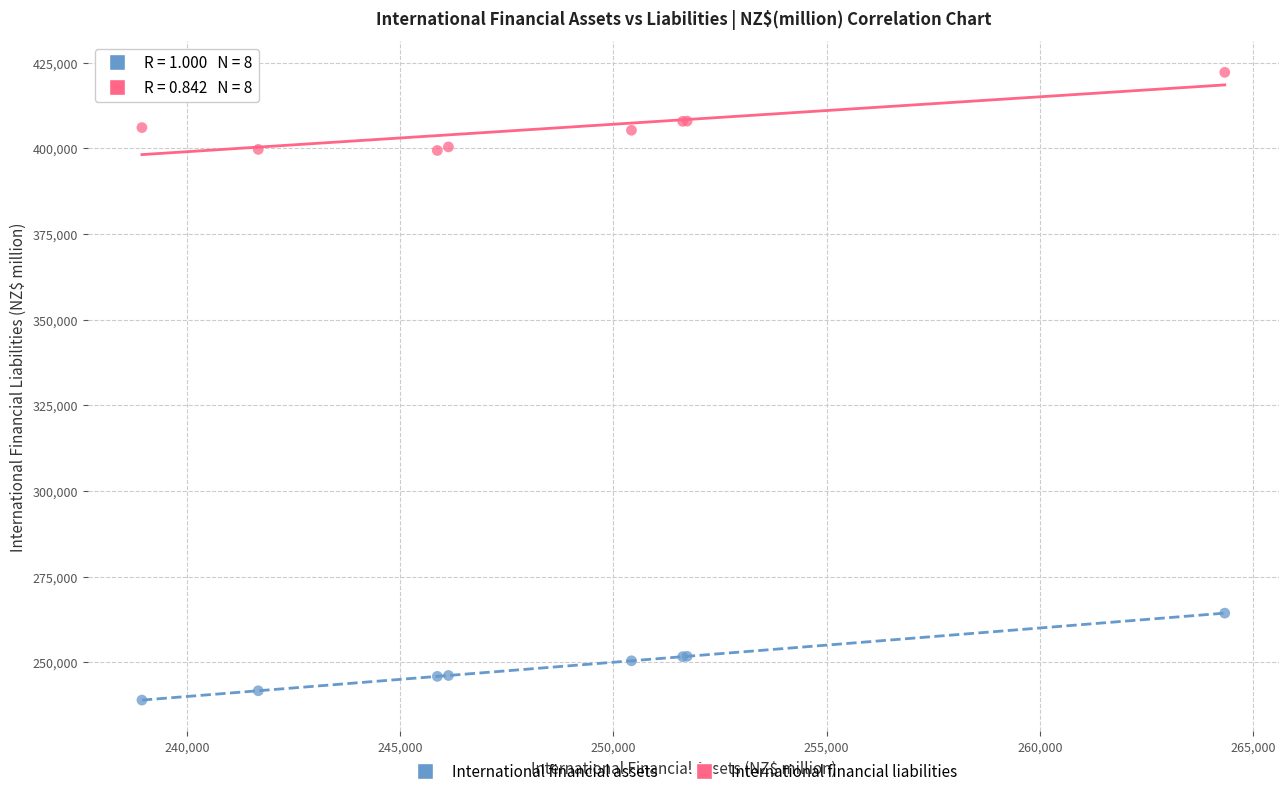

Which series contains the highest Y value?

International financial liabilities